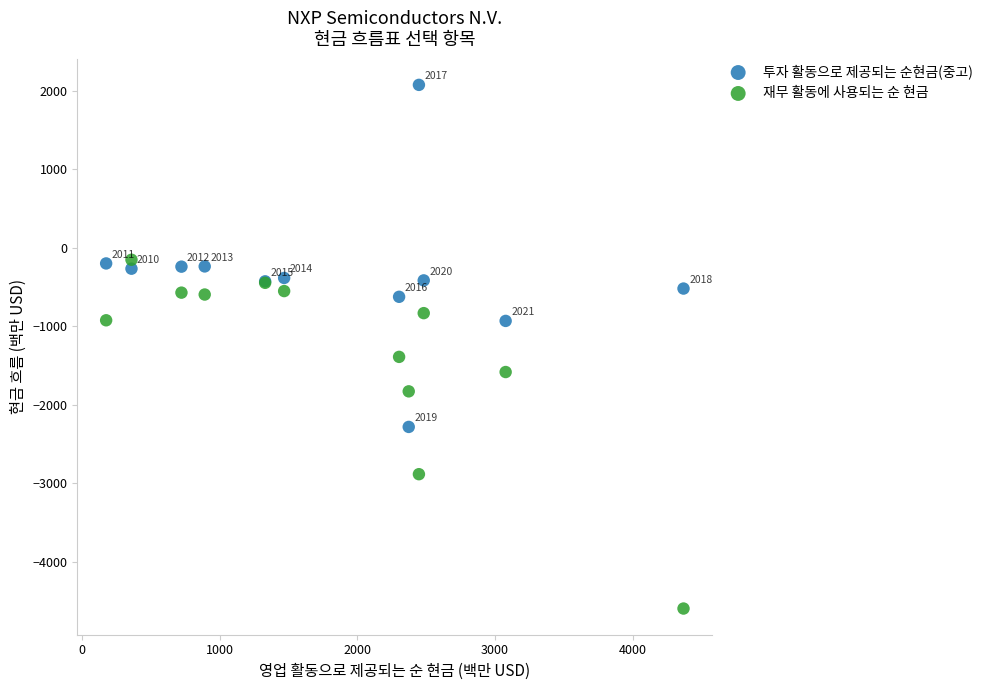

In the 투자 활동으로 제공되는 순현금(중고) series, what Y value is closest to -106?

-202